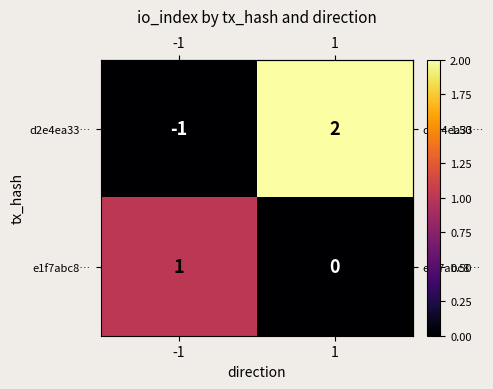

Which series changed the most between -1 and 1?

d2e4ea33…